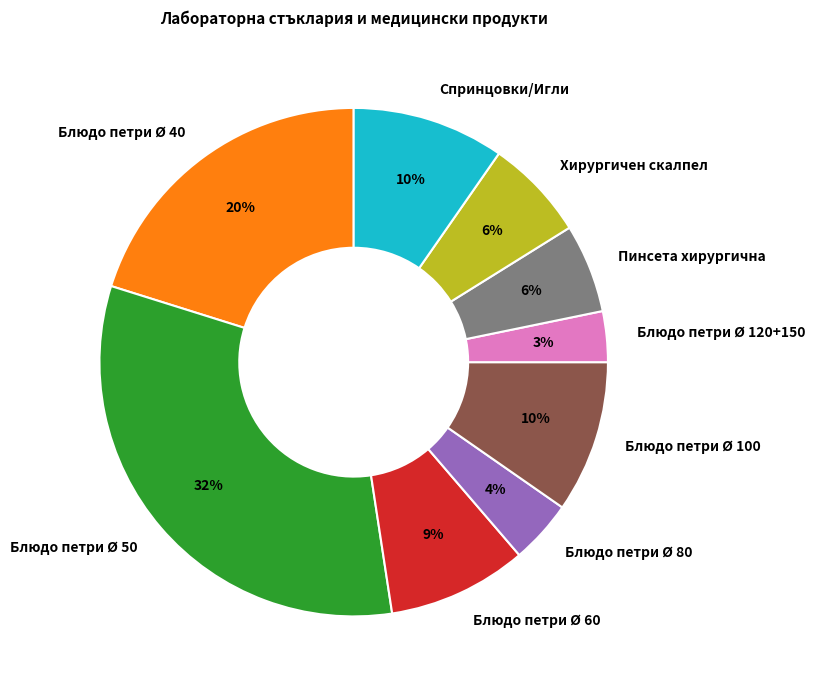

True or false: Блюдо петри Ø 80 accounts for 16% of the total.

False